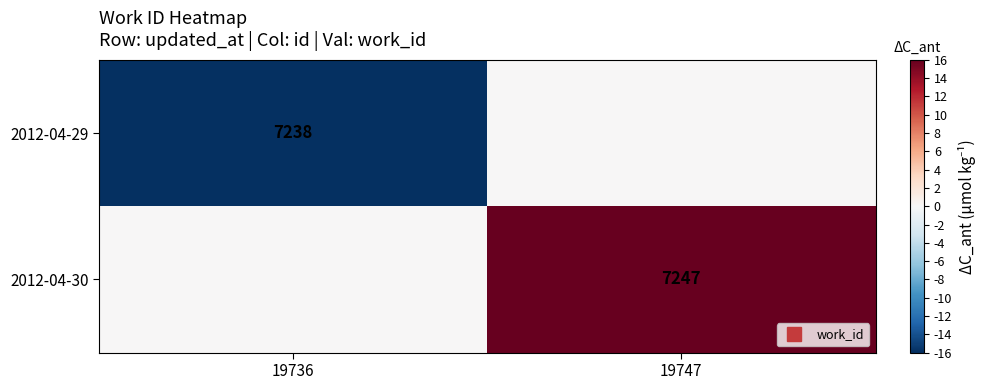

At how many categories does at least one series exceed 3?

1